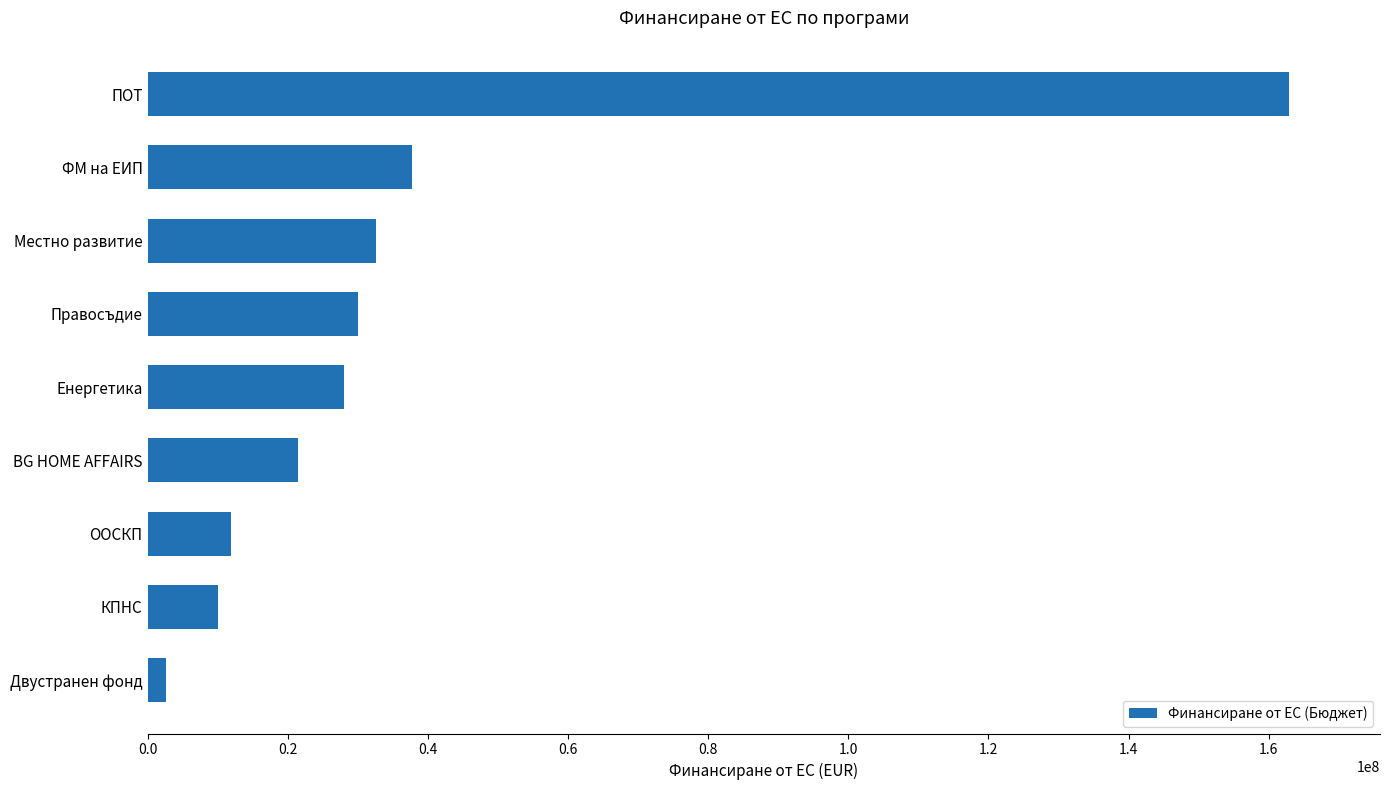

Reading top to bottom, transcribe all the data shown in this chart.

ПОТ=162855769.7	ФМ на ЕИП=37714867.8	Местно развитие=32604347.1	Правосъдие=29999539.8	Енергетика=28000000.0	BG HOME AFFAIRS=21499670.5	ООСКП=11969816.2	КПНС=10000000.0	Двустранен фонд=2602000.2